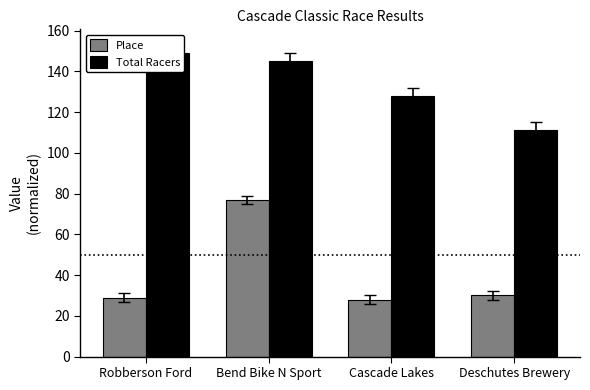

What is the minimum value for Total Racers?

111